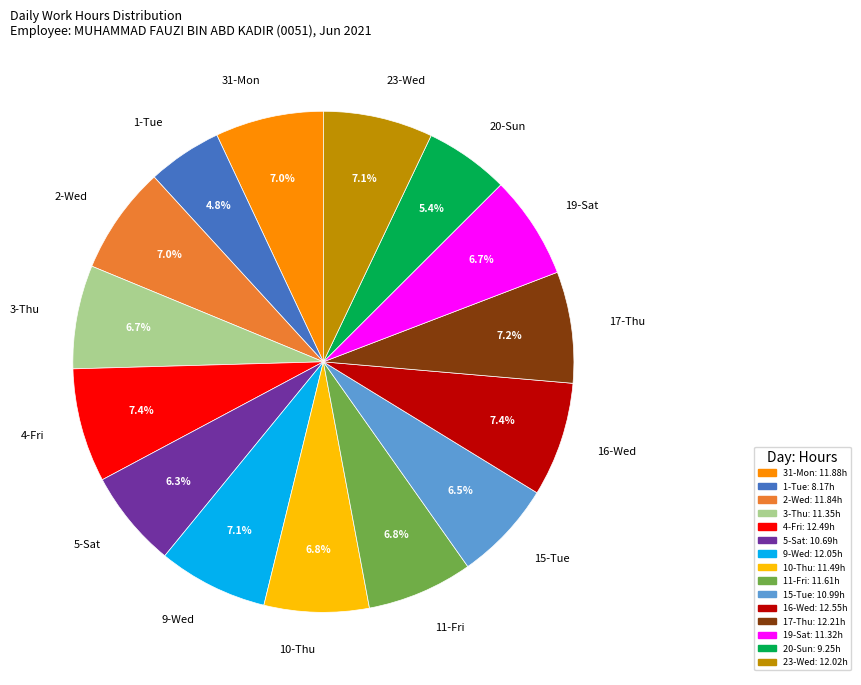

Count the number of slices in the pie.

15